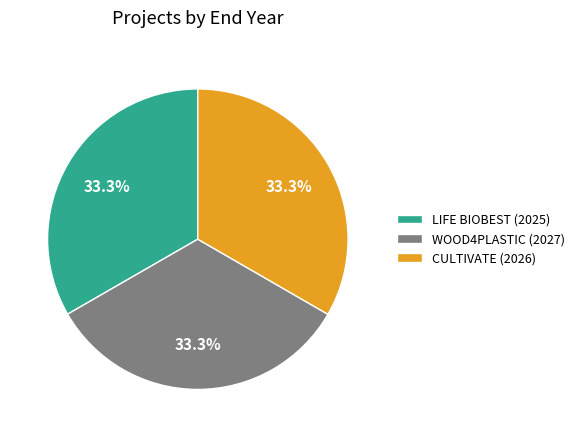

What percentage is NOT represented by LIFE BIOBEST (2025)?

66.7%